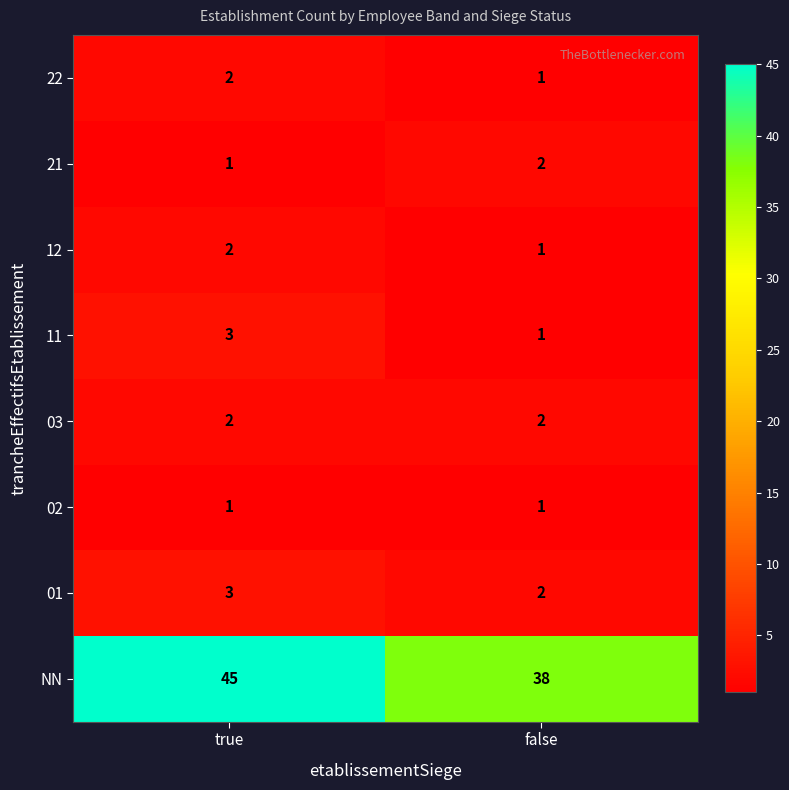

What is the difference between the highest and lowest values at true?

44